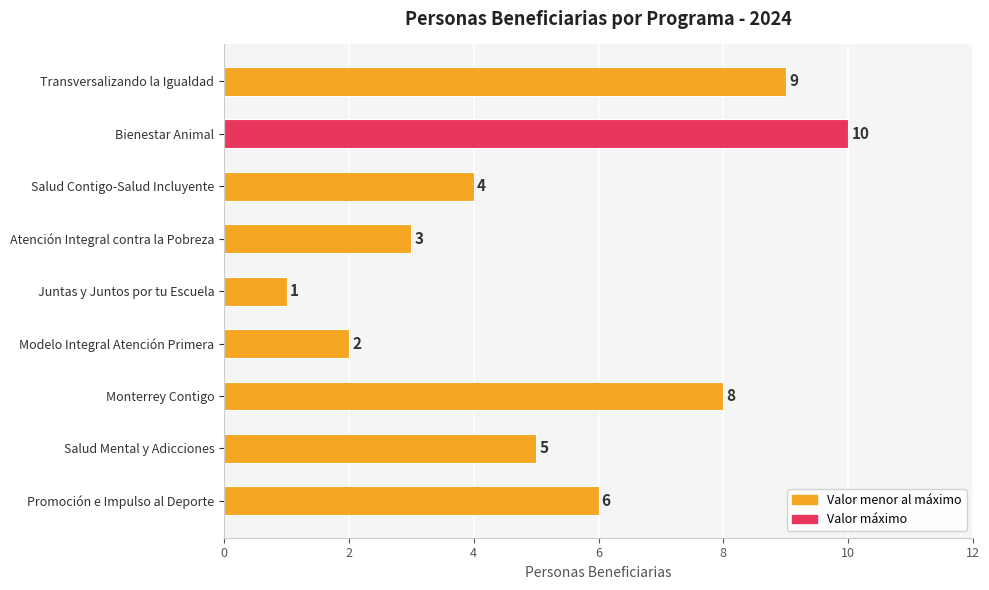

List the labels in order of value, largest first.

Bienestar Animal, Transversalizando la Igualdad, Monterrey Contigo, Promoción e Impulso al Deporte, Salud Mental y Adicciones, Salud Contigo-Salud Incluyente, Atención Integral contra la Pobreza, Modelo Integral Atención Primera, Juntas y Juntos por tu Escuela